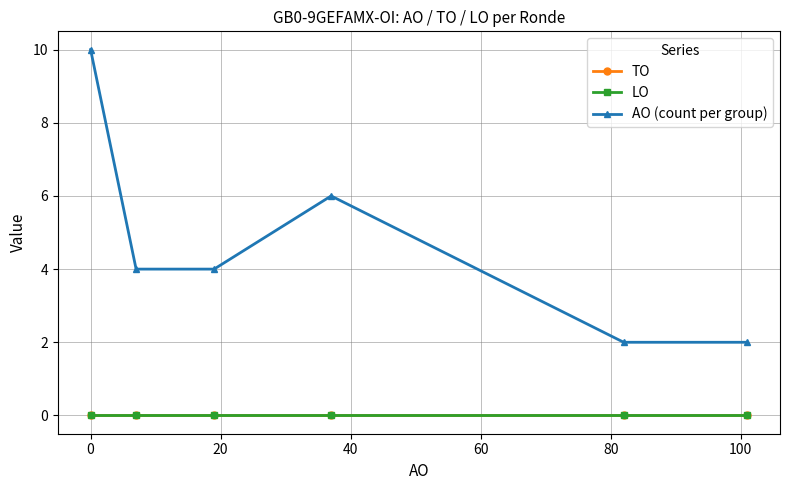

What is the value of the AO (count per group) point at the 3rd from the left?

4